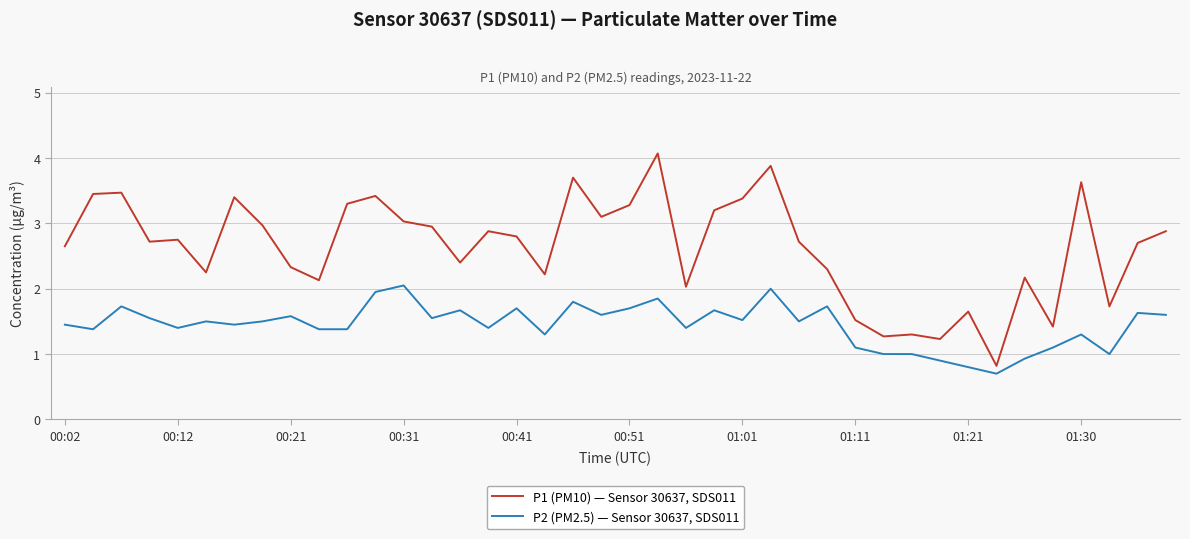

Which series has the largest total across all categories?

P1 (PM10) — Sensor 30637, SDS011